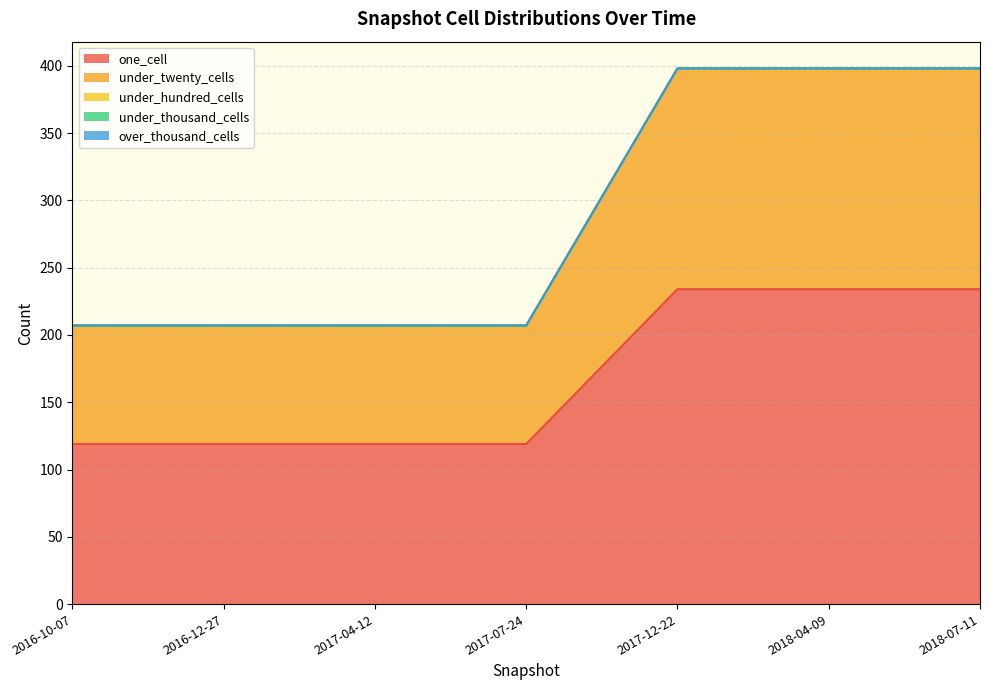

True or false: under_twenty_cells has more than 0 interior local peaks.

False